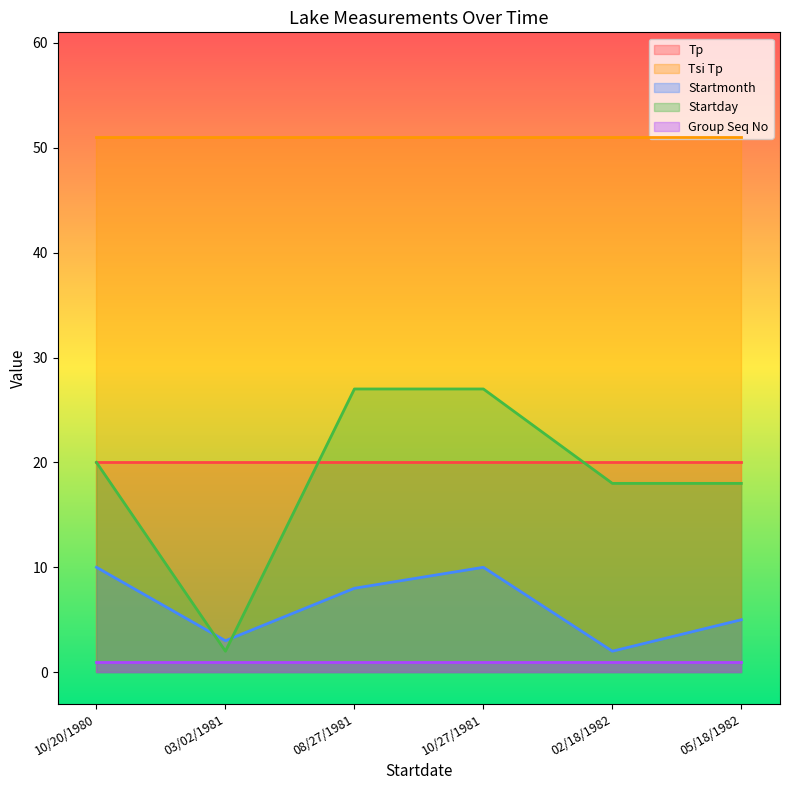

At which category is the sum across all series the highest?

10/27/1981